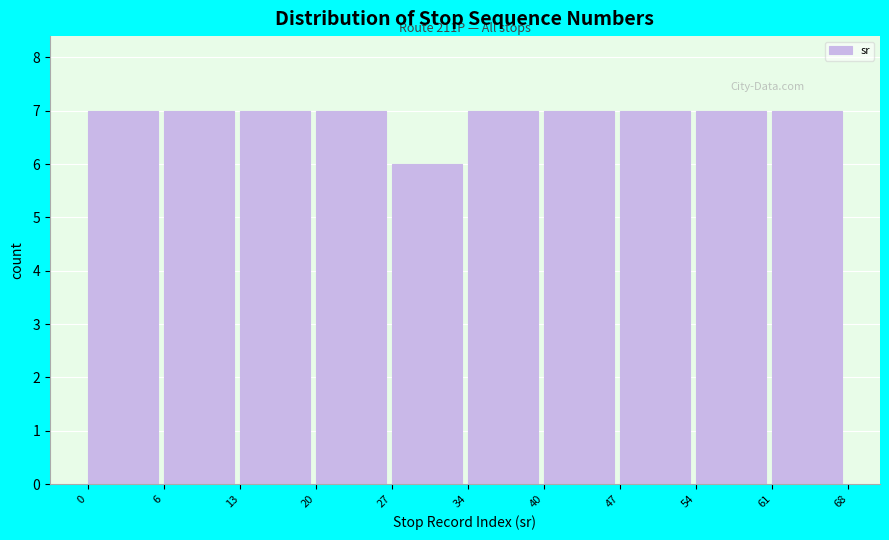

Reading left to right, list all the values displayed in this chart.

0=7	6=7	13=7	20=7	27=6	34=7	40=7	47=7	54=7	61=7